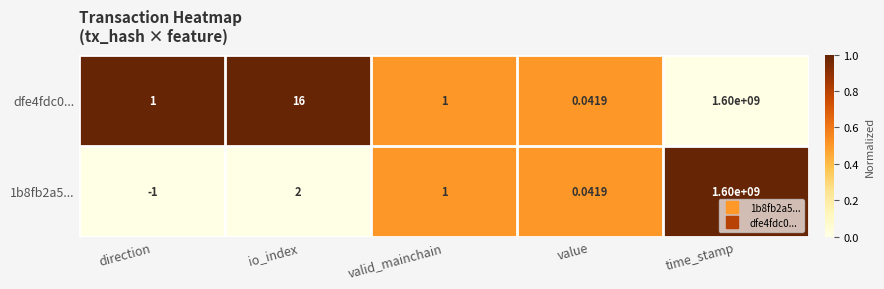

Is the value of dfe4fdc0... at time_stamp greater than the value of 1b8fb2a5... at value?

Yes